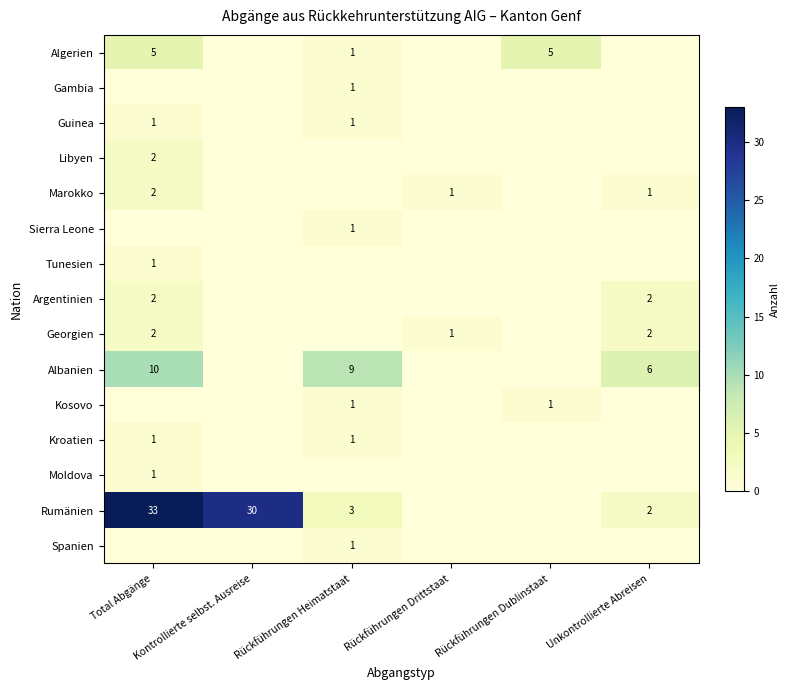

At how many categories does at least one series exceed 7?

3